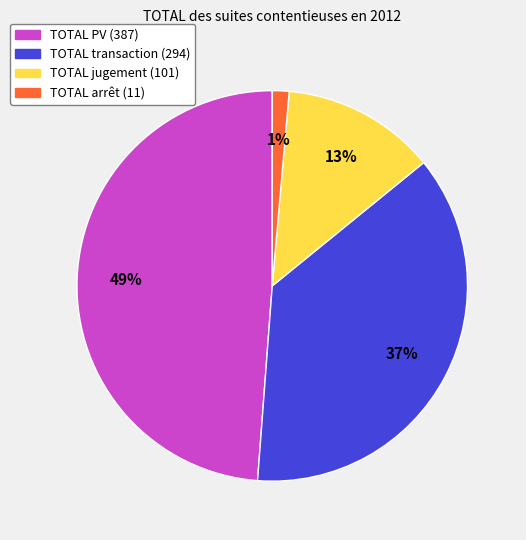

Is there any slice that represents more than half of the pie?

No